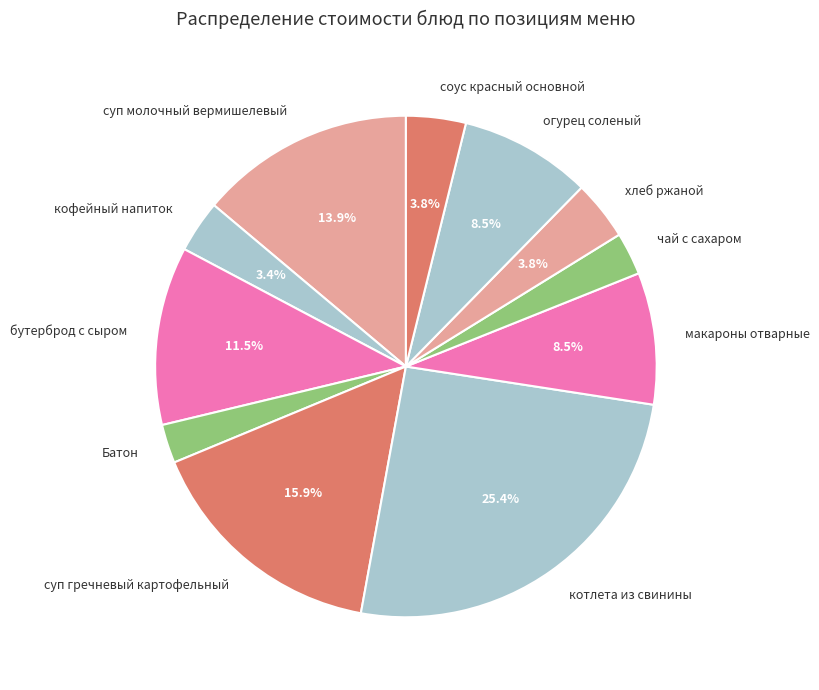

Between хлеб ржаной and огурец соленый, which is larger?

огурец соленый